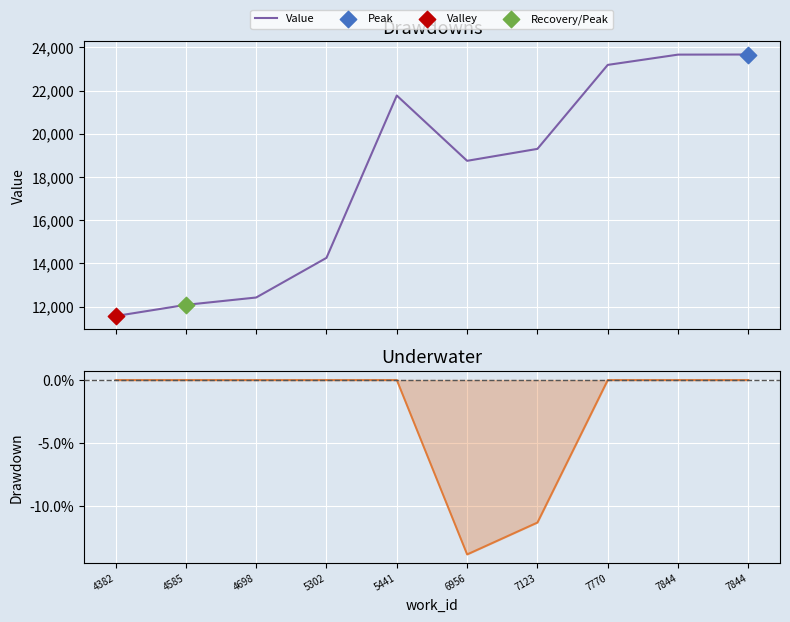

What is the total value across all series at 4382?

11561.0